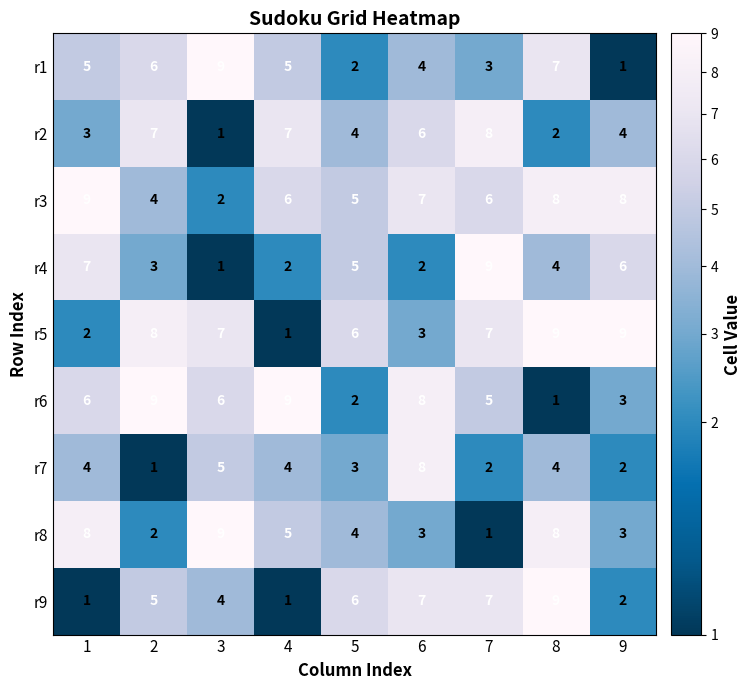

Where is r8 nearest to the value 5?

4